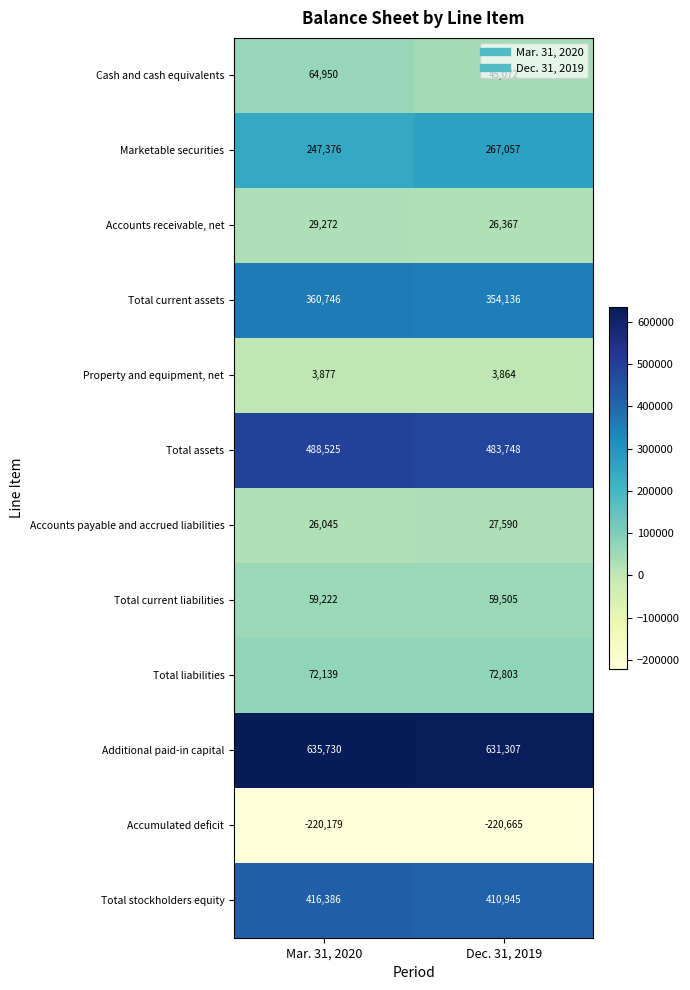

True or false: Total current assets has a value of 235206 at Mar. 31, 2020.

False